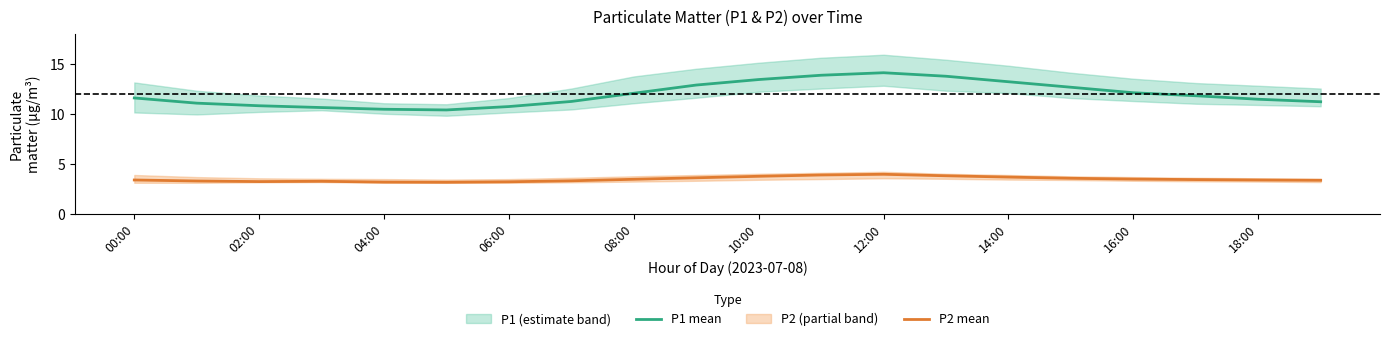

Reading left to right, extract all data points from this chart.

P1 mean: 11.6	11.1	10.8	10.6	10.4	10.4	10.7	11.2	12.1	12.9	13.4	13.8	14.1	13.8	13.2	12.7	12.1	11.8	11.4	11.2
P2 mean: 3.4	3.3	3.2	3.2	3.2	3.1	3.2	3.3	3.5	3.6	3.8	3.9	4.0	3.8	3.7	3.5	3.5	3.4	3.4	3.4